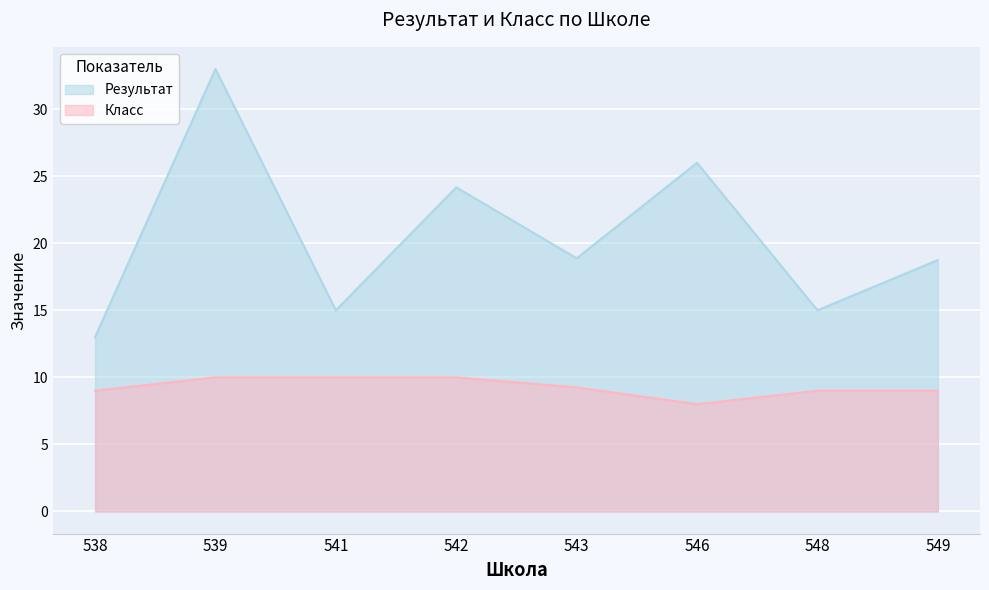

True or false: Класс and Результат cross at least once.

False